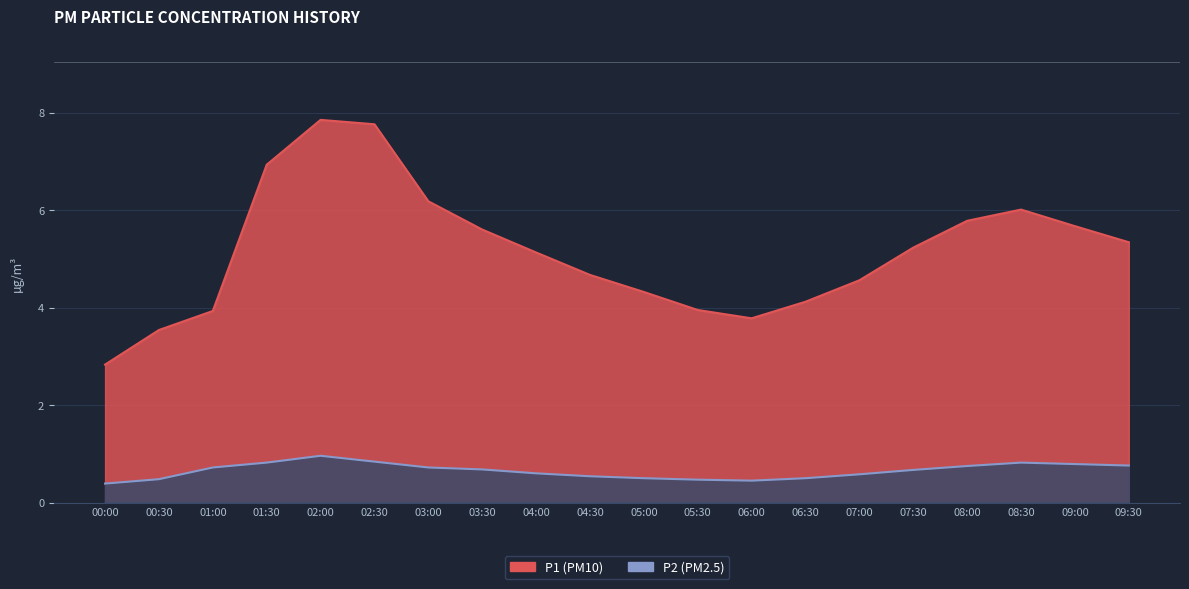

How many series are shown in this chart?

2